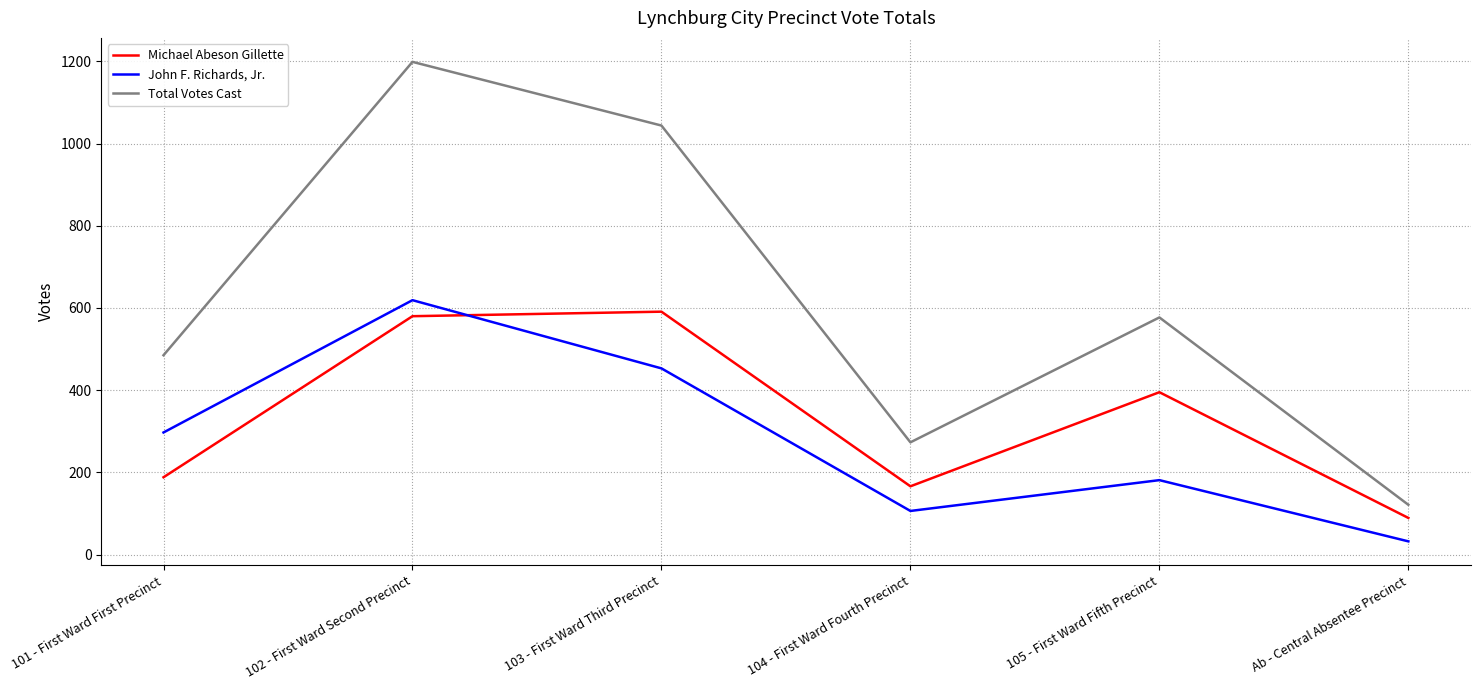

What position from the left is 101 - First Ward First Precinct?

1